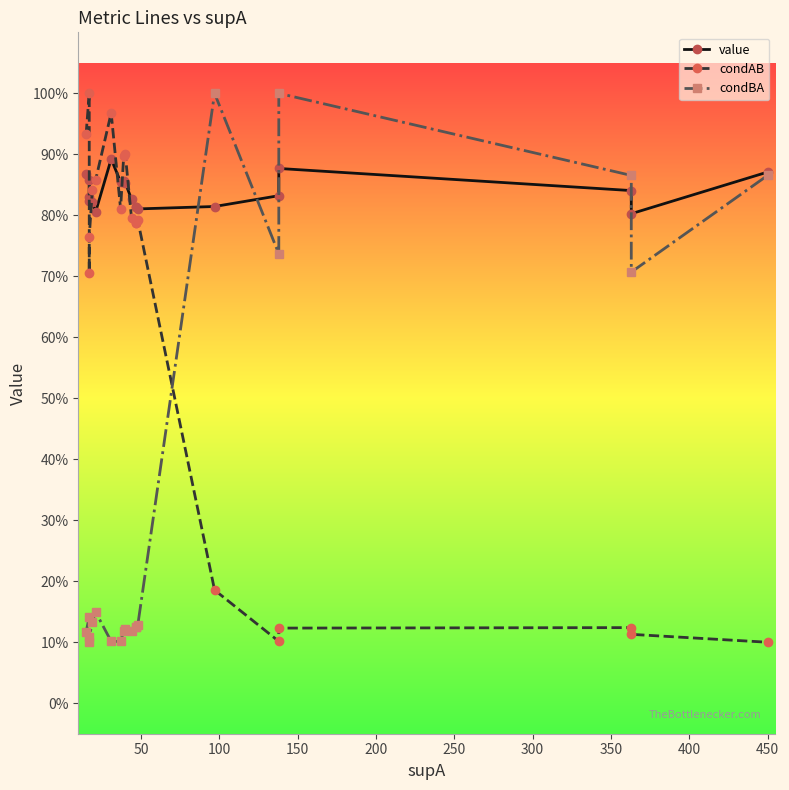

What is the lowest value of the condBA series?

0.1